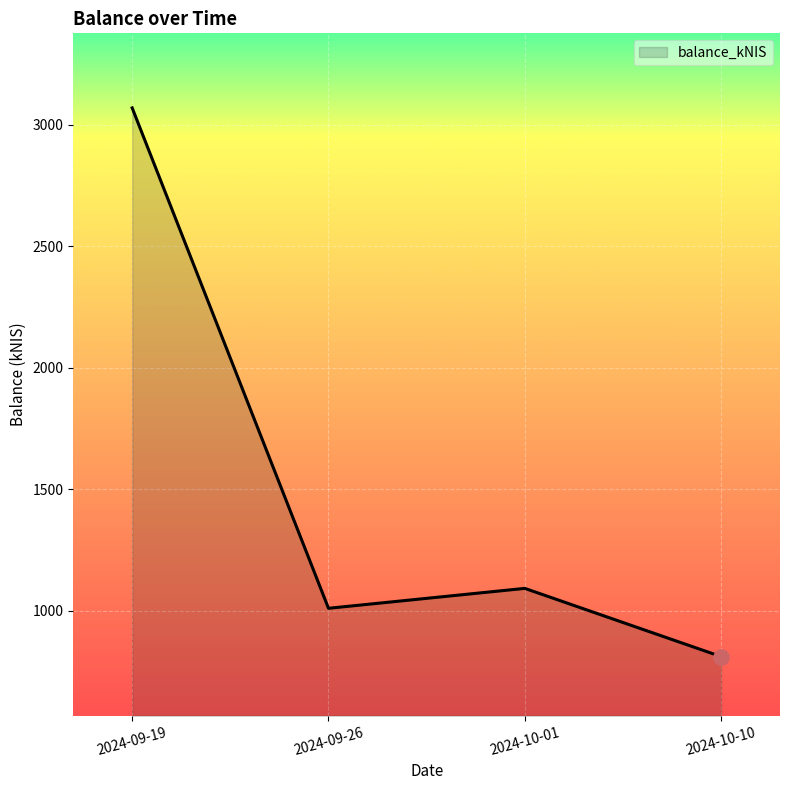

What is the change in value from 2024-09-19 to 2024-10-01?

-1976.7